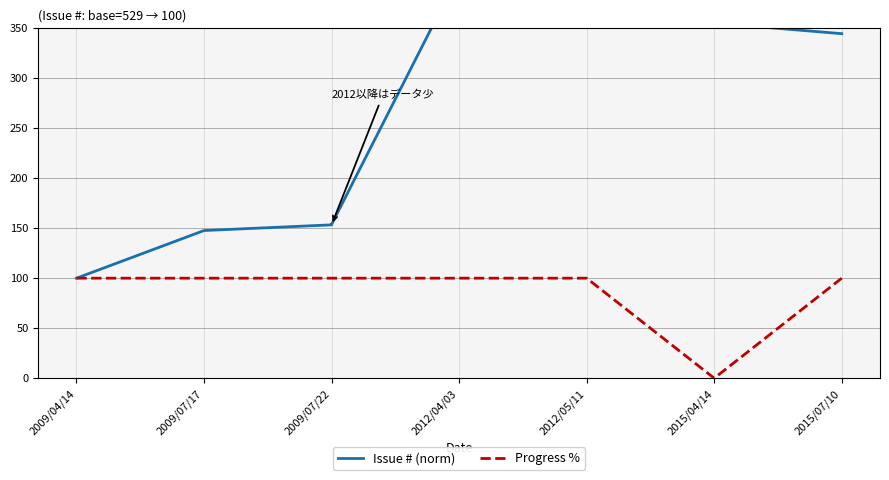

What is the value of the Progress % point at the 2nd from the left?

100.0